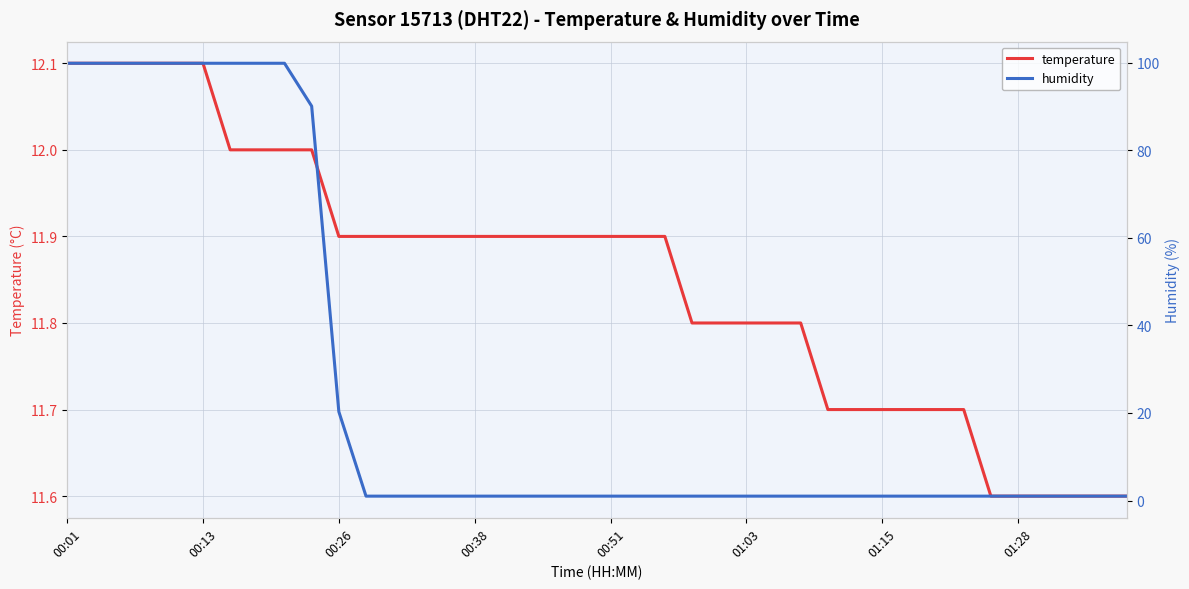

What are all the series names shown in the legend?

temperature, humidity